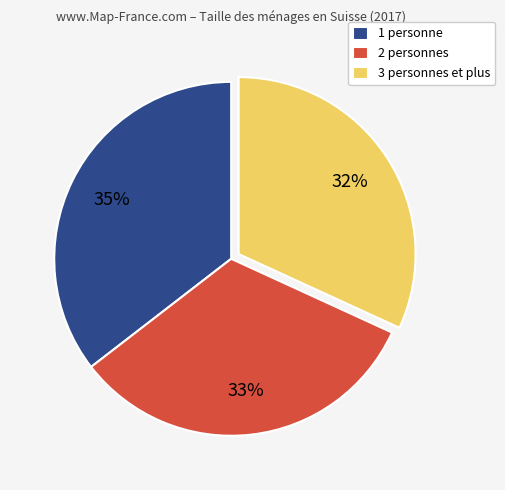

Do 1 personne and 2 personnes together represent more than half of the pie?

Yes